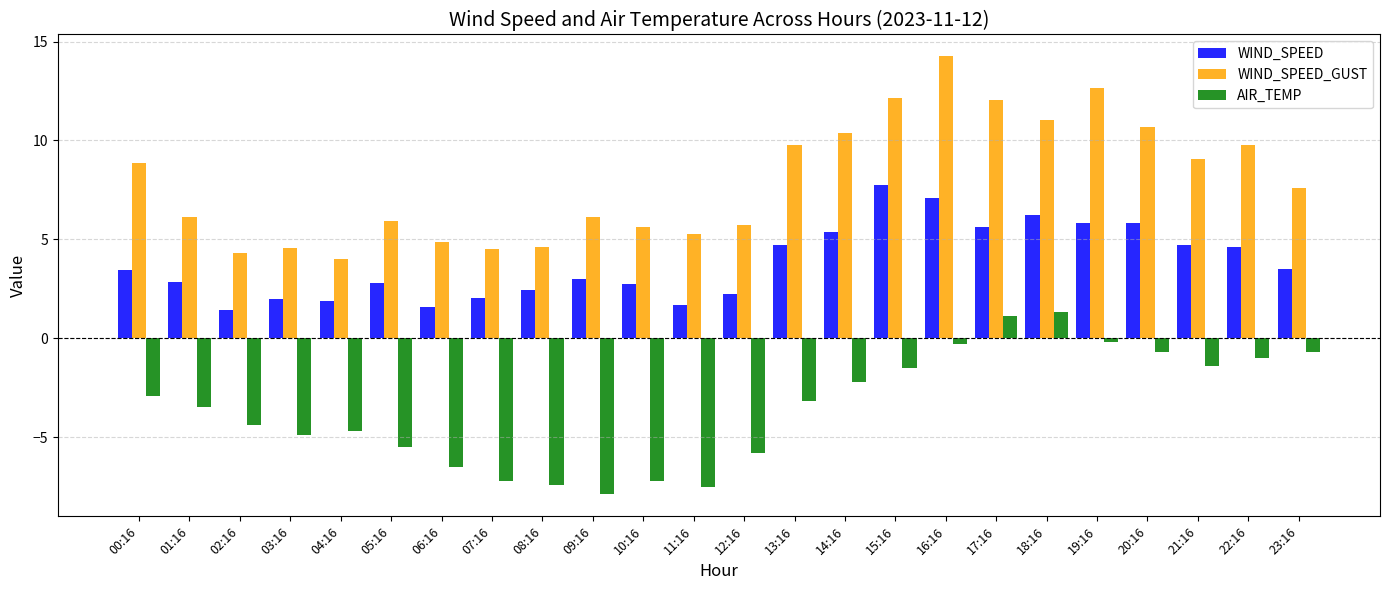

What is the spread (max minus min) of values at 00:16?

11.8